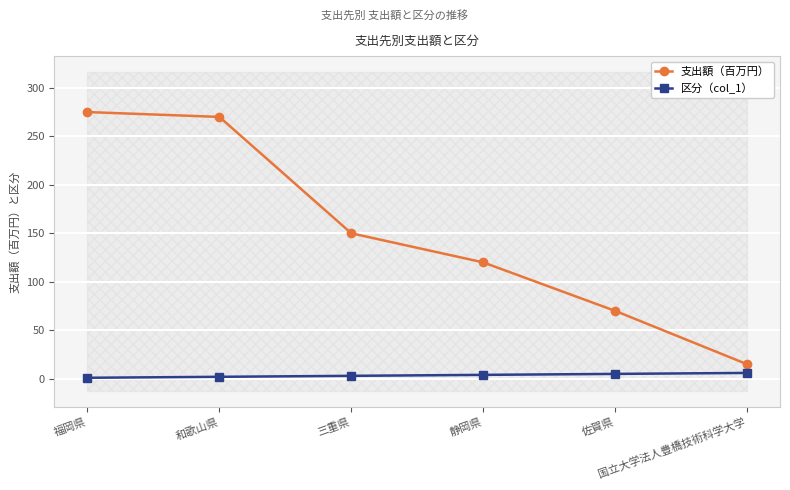

What is the value of the 区分（col_1） point at the 5th from the left?

5